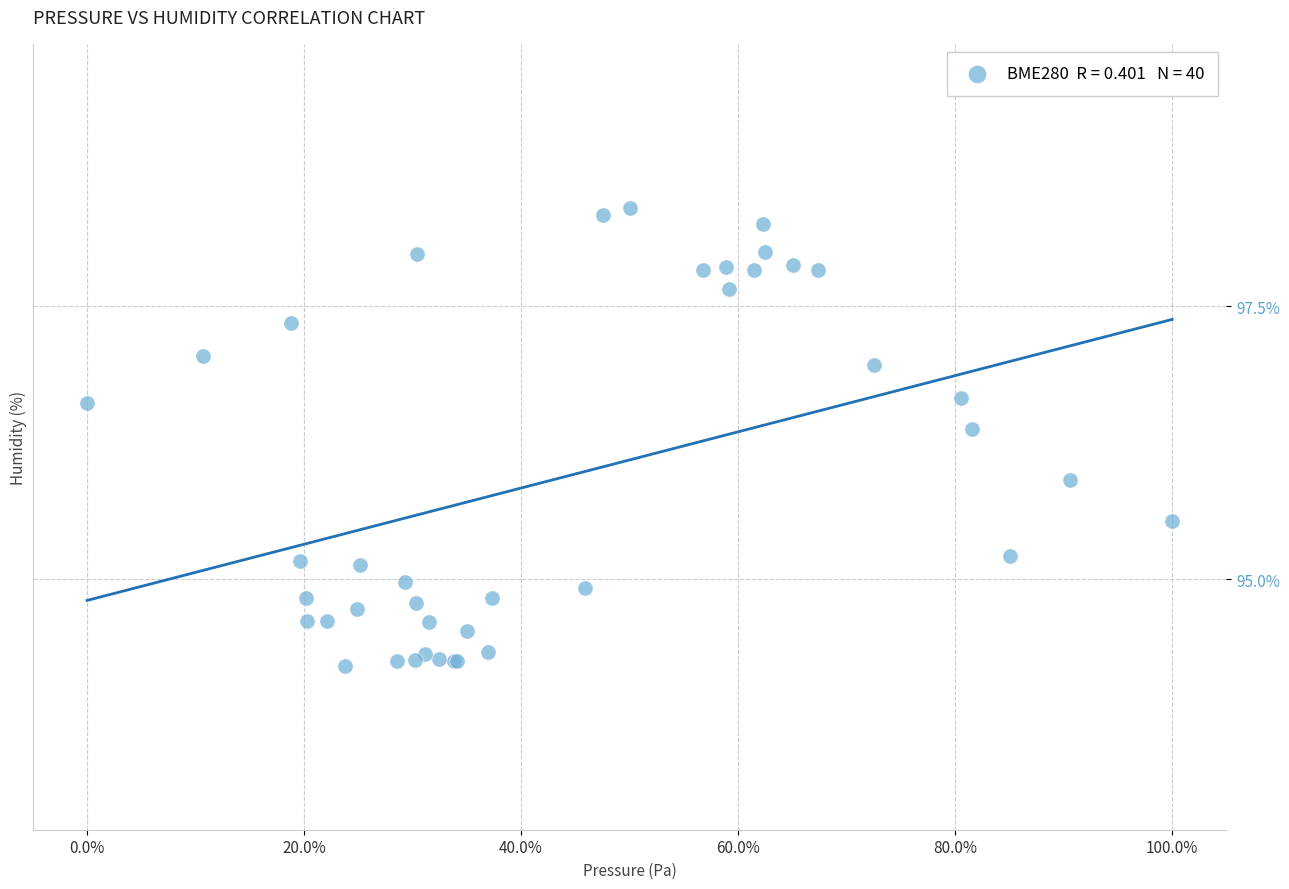

What Y value in the scatter plot is closest to 96?

95.9